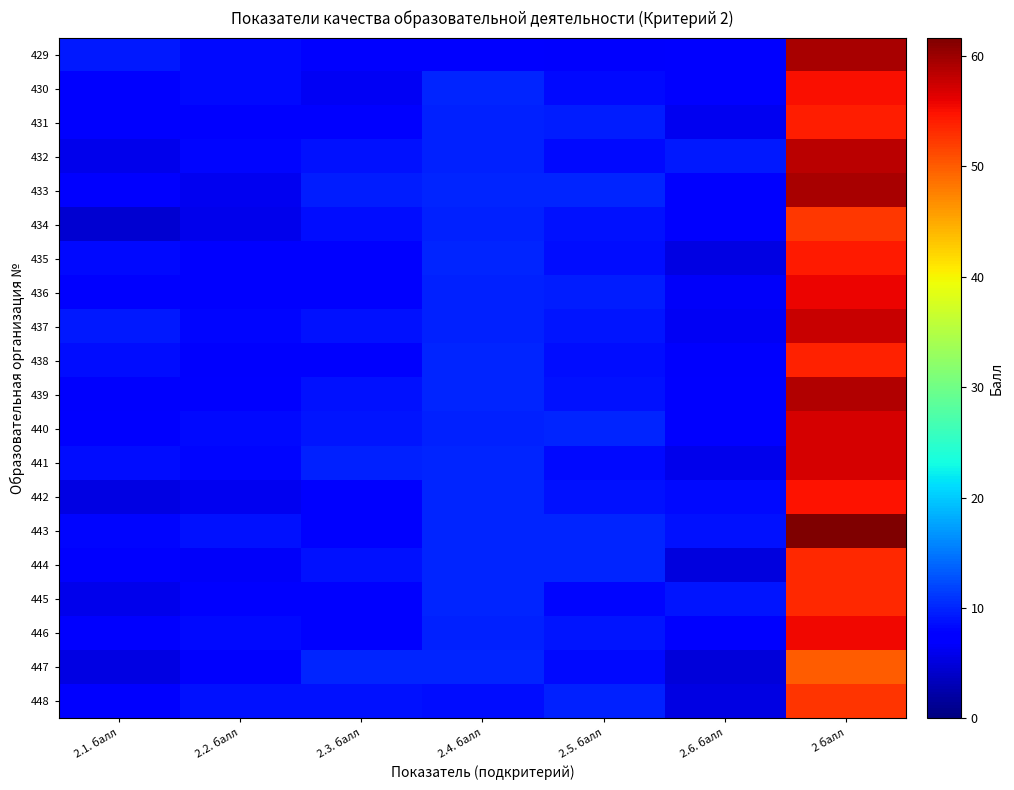

Between 2.4. балл and 2.5. балл, which is larger?

2.4. балл